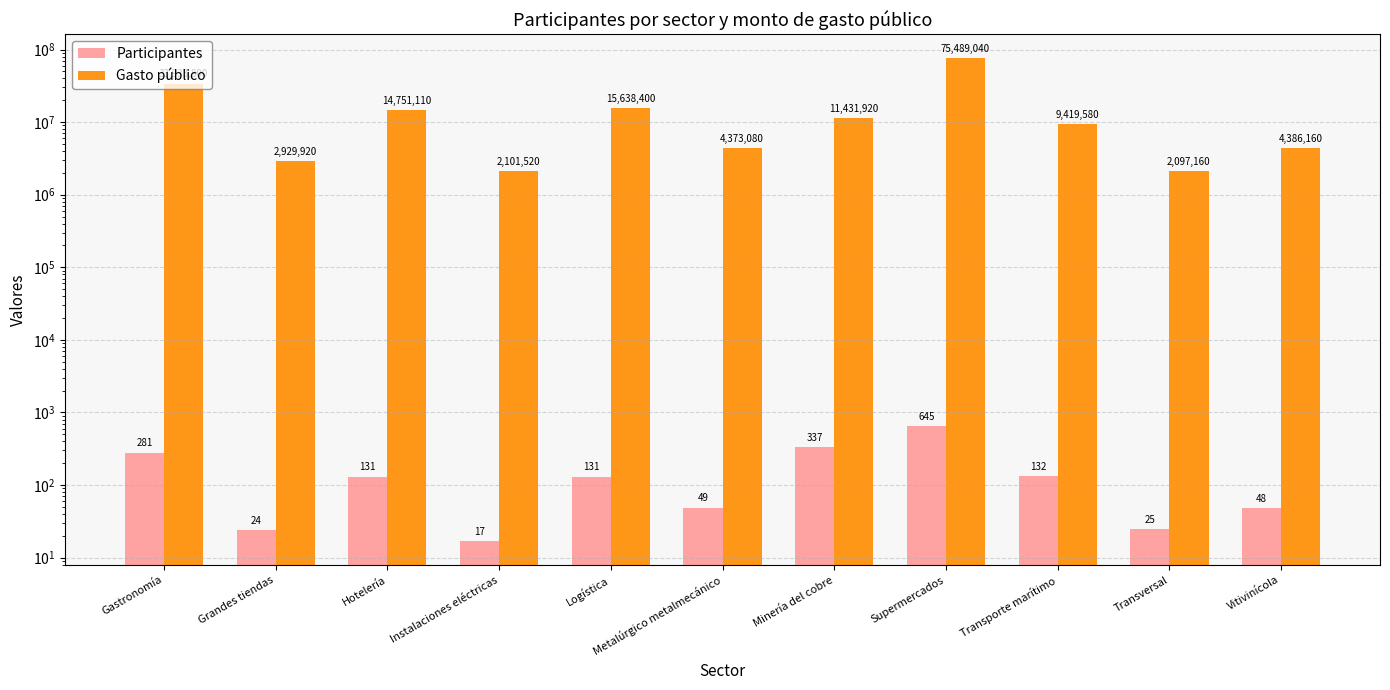

What is the highest value of the Participantes series?

645